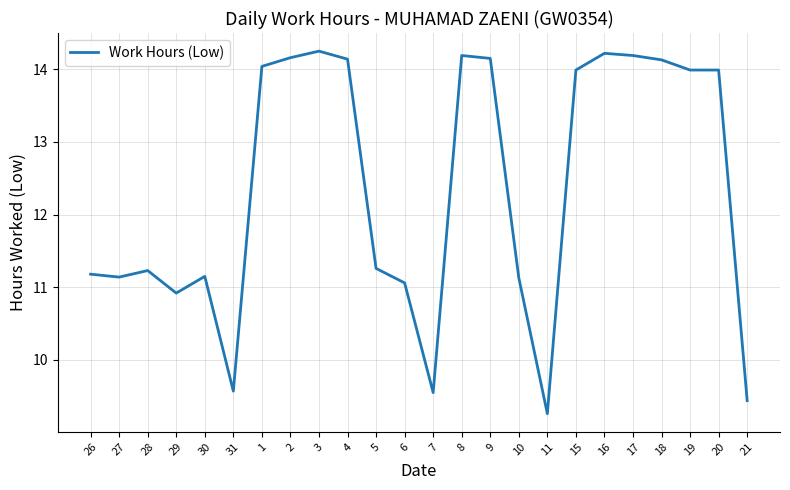

Is it true that the value at 19 is 21.3?

False